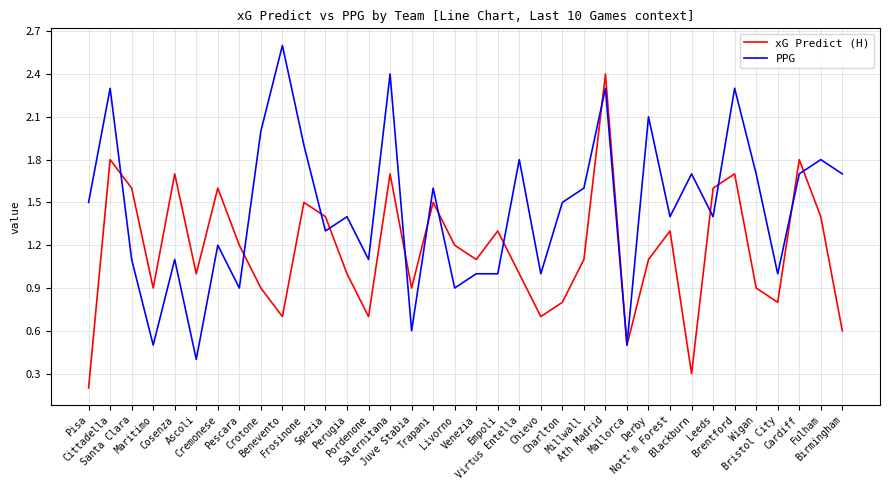

What is the greatest value displayed?

2.6